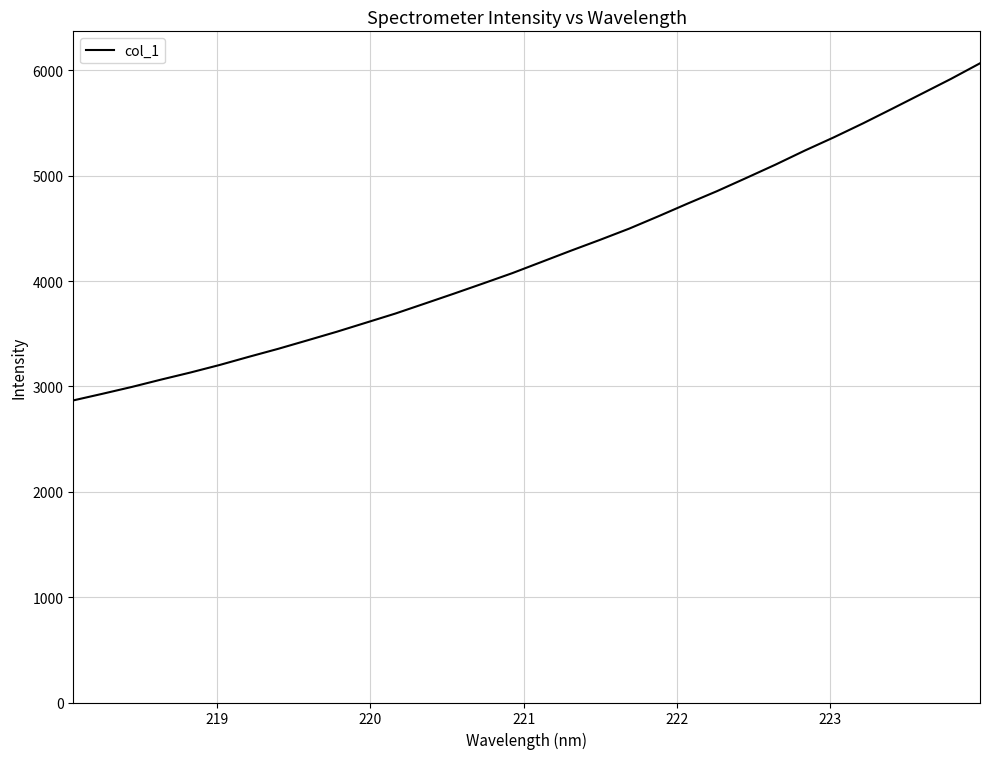

What is the difference between the second highest and second lowest values?

2988.0